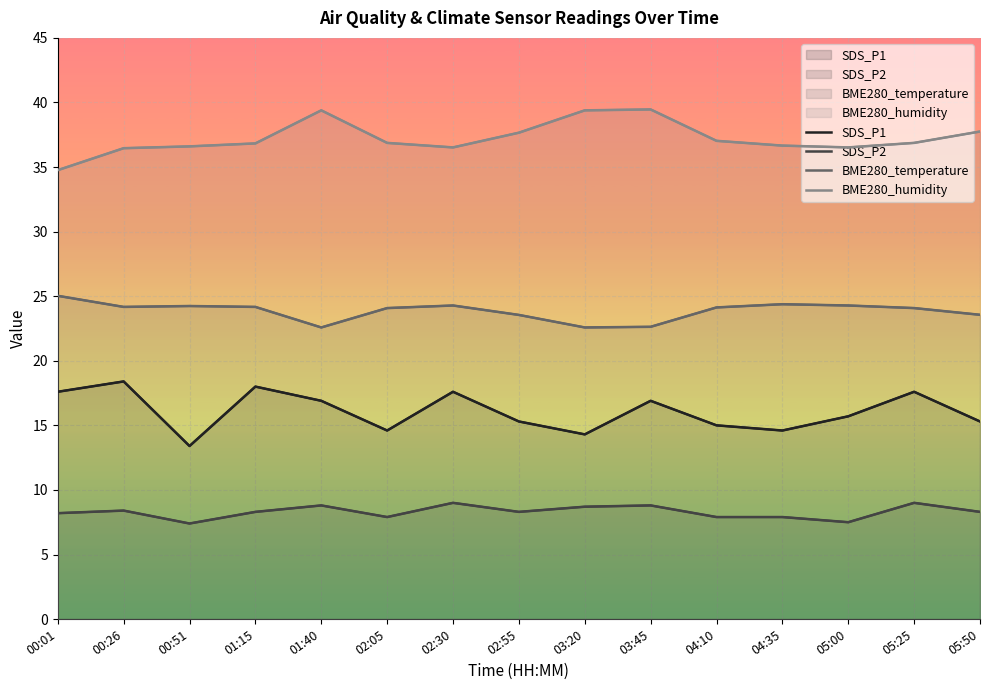

How many interior local valleys does the SDS_P1 series have?

4